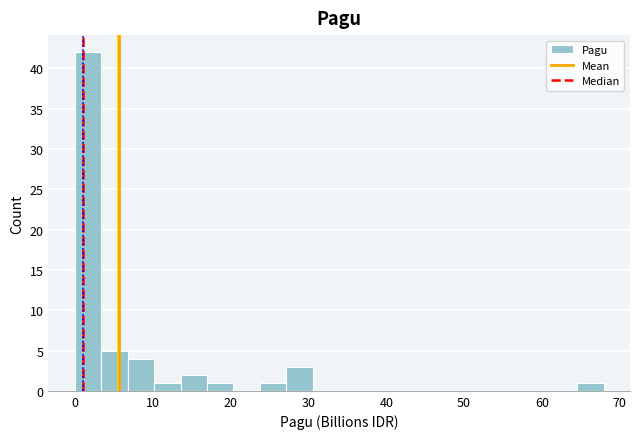

Around what value on the x-axis is the tallest bar? Give the approximate position of its centre, as read against the axis.

2